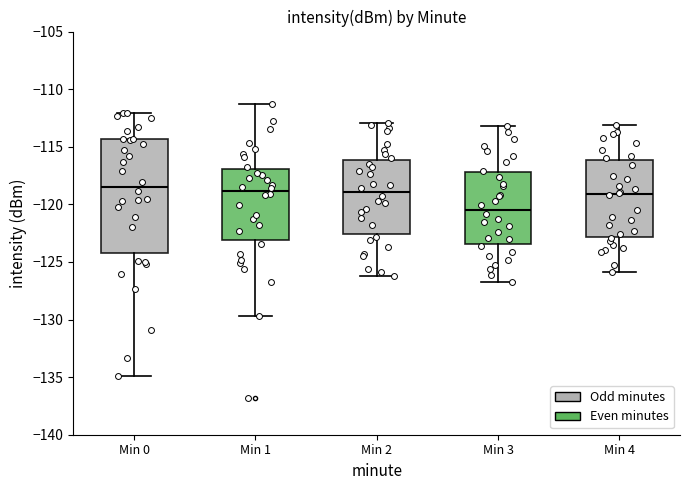

Reading left to right, read every box against the y-axis: the position of its median line, the range the box covers, and the ends of its whiskers. The values are not printed on the chart, so give them approximately, as read against the axis.

Min 0: median -118.5, box -124.0 to -114.5, whiskers -135.0 to -112.0
Min 1: median -119.0, box -123.0 to -117.0, whiskers -129.5 to -111.5
Min 2: median -119.0, box -122.5 to -116.0, whiskers -126.0 to -113.0
Min 3: median -120.5, box -123.5 to -117.0, whiskers -126.5 to -113.0
Min 4: median -119.0, box -123.0 to -116.0, whiskers -126.0 to -113.0